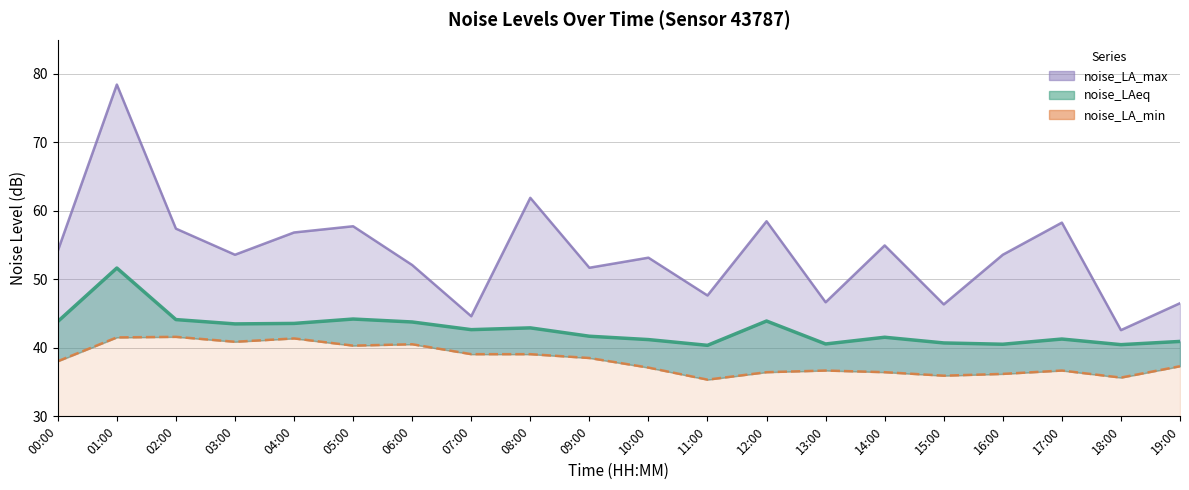

What is the spread (max minus min) of values at 08:00?

22.8